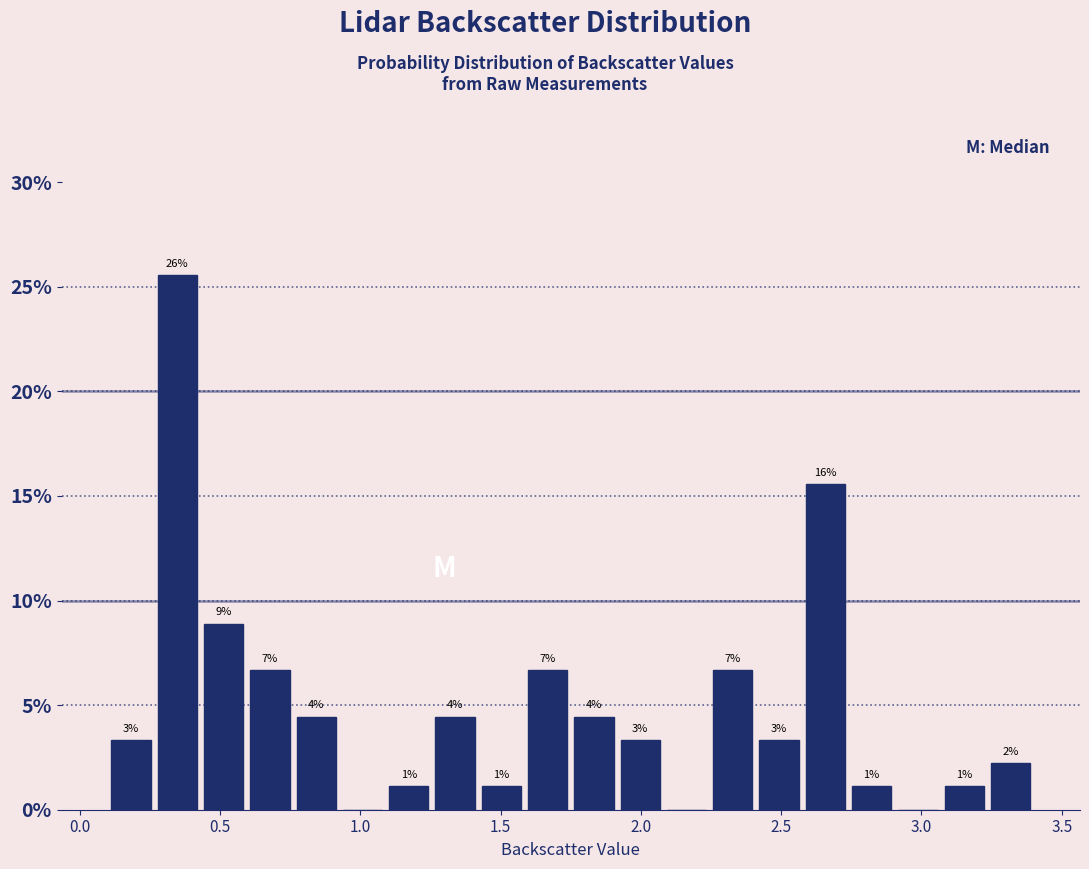

Read against the x-axis, roughly where is the centre of the tallest bar?

0.35